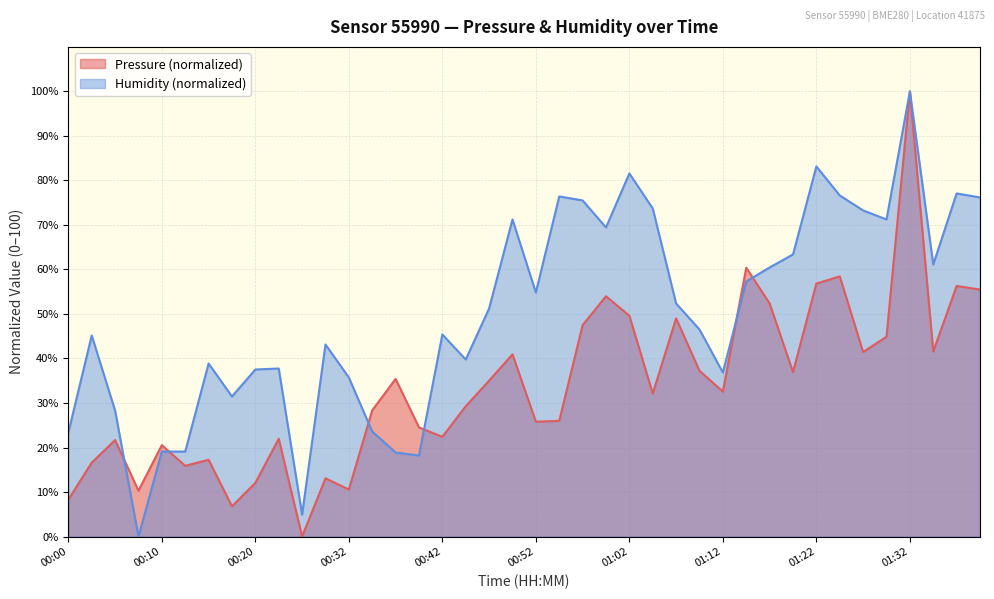

Rank the series by their maximum value, from highest to lowest.

pressure, humidity